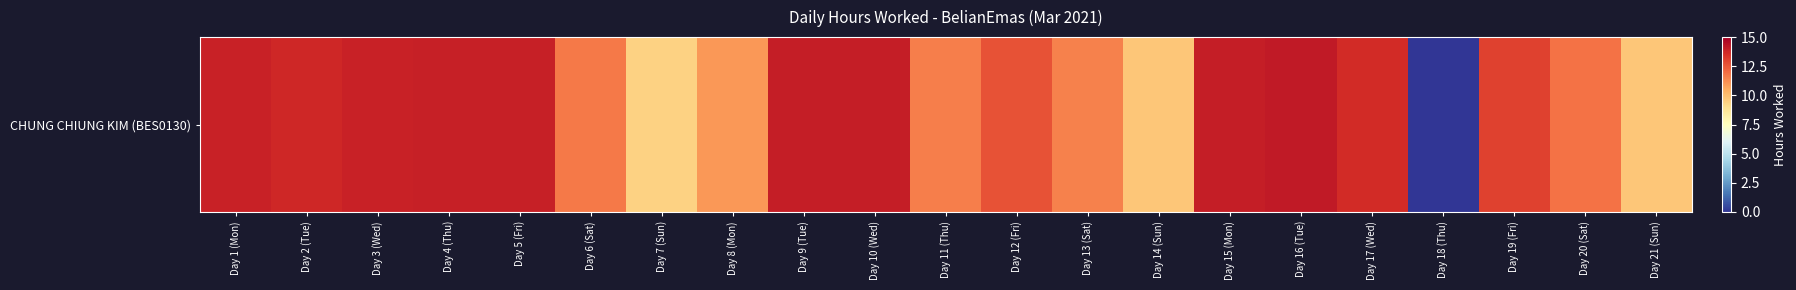

What is the ratio of the value at Day 11 (Thu) to the value at Day 4 (Thu)?

0.8